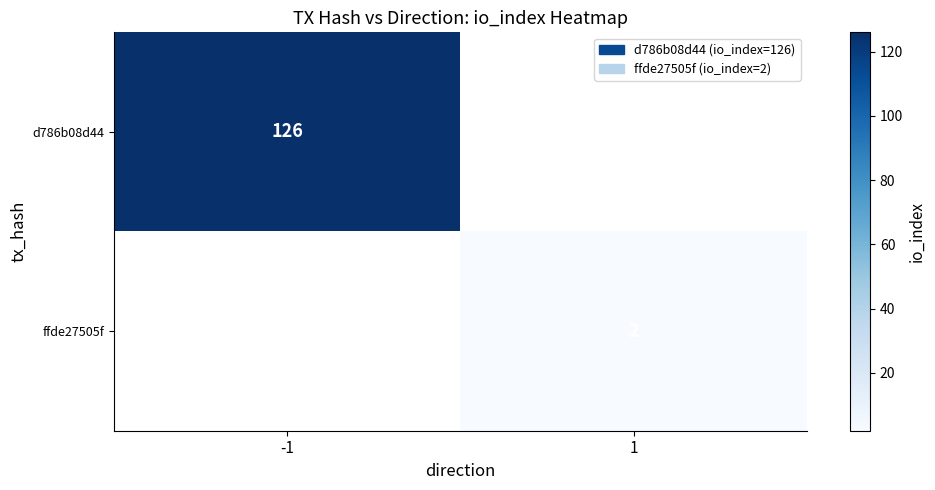

The d786b08d44 series shows 126 at -1. True or false?

True